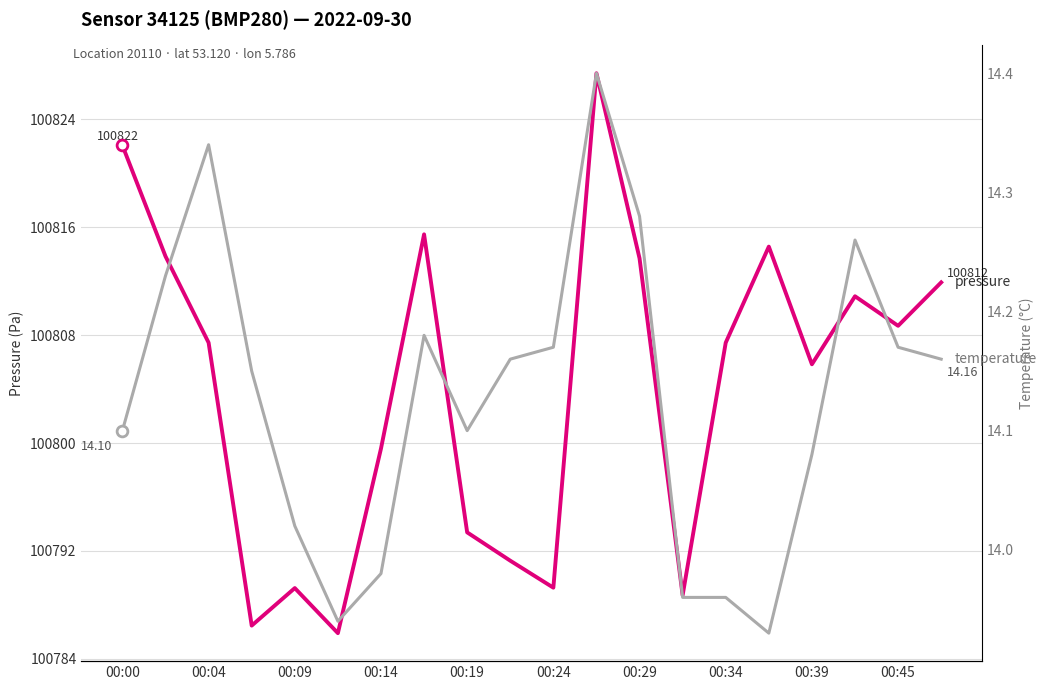

What are all the series names shown in the legend?

pressure, temperature